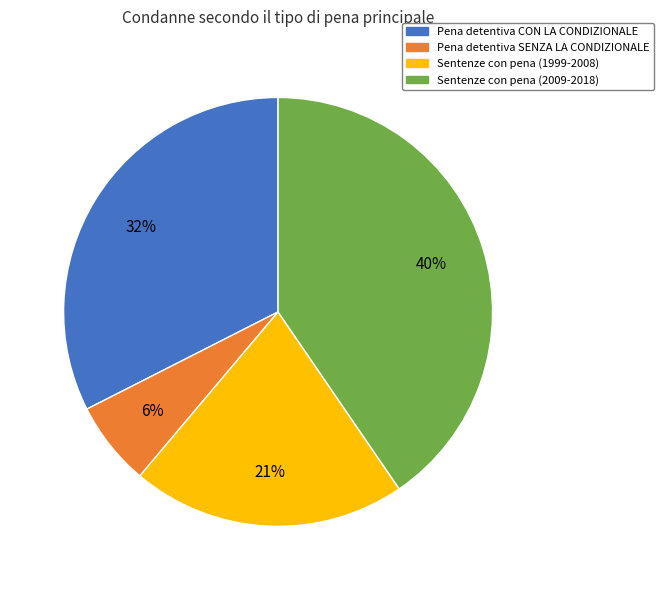

Which has a higher value, Pena detentiva SENZA LA CONDIZIONALE or Sentenze con pena (1999-2008)?

Sentenze con pena (1999-2008)